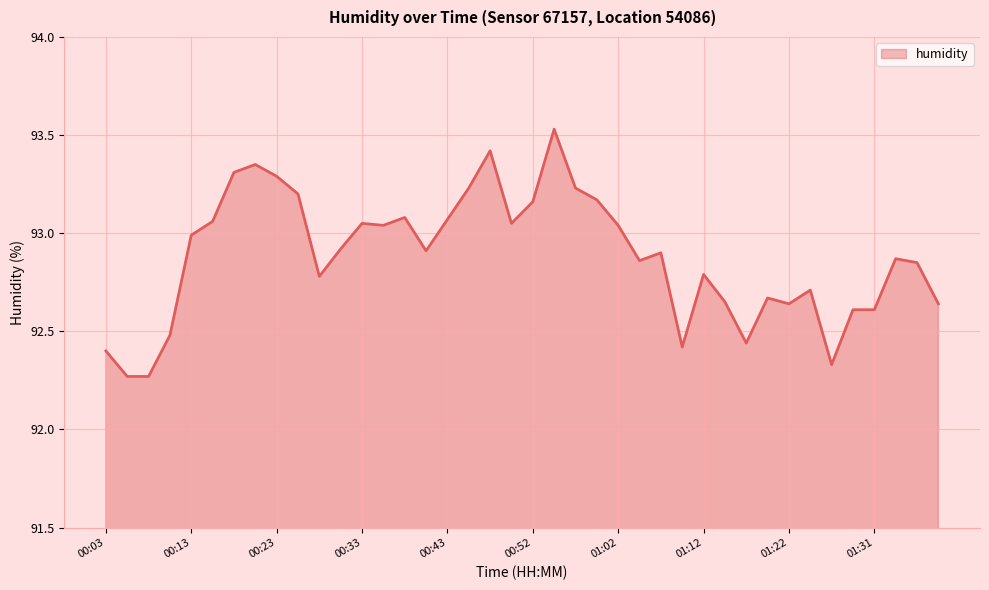

At which category does the chart reach its minimum across all series?

00:06